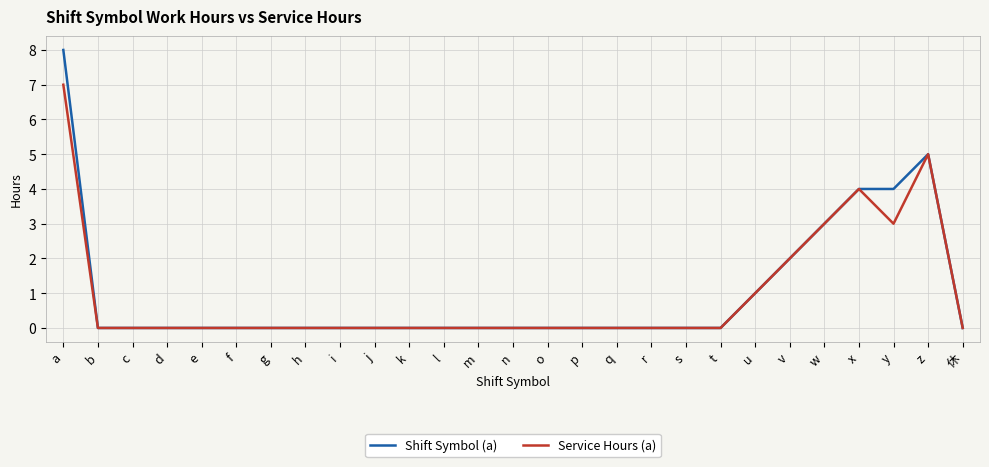

At which category is the sum across all series the highest?

a